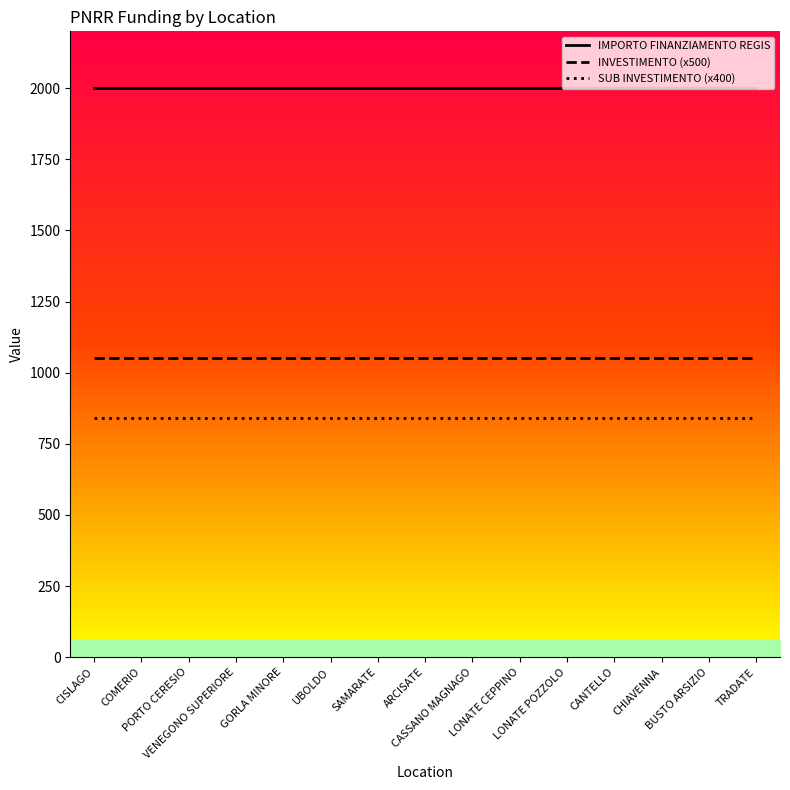

What is the lowest value of the INVESTIMENTO (x500) series?

1050